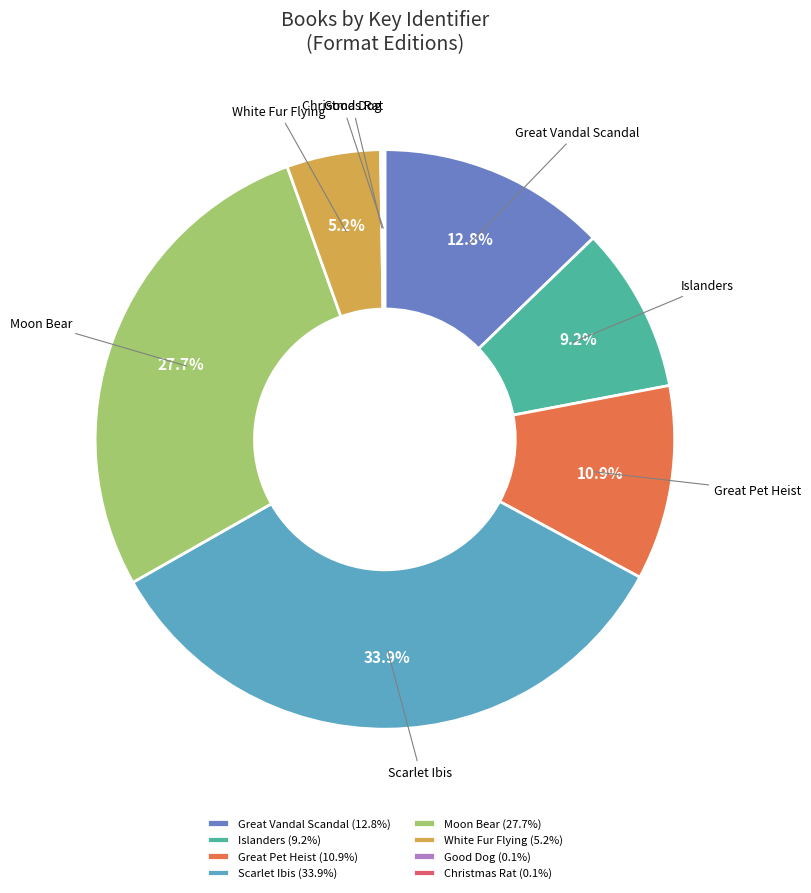

What portion of the pie excludes Great Pet Heist?

89.1%